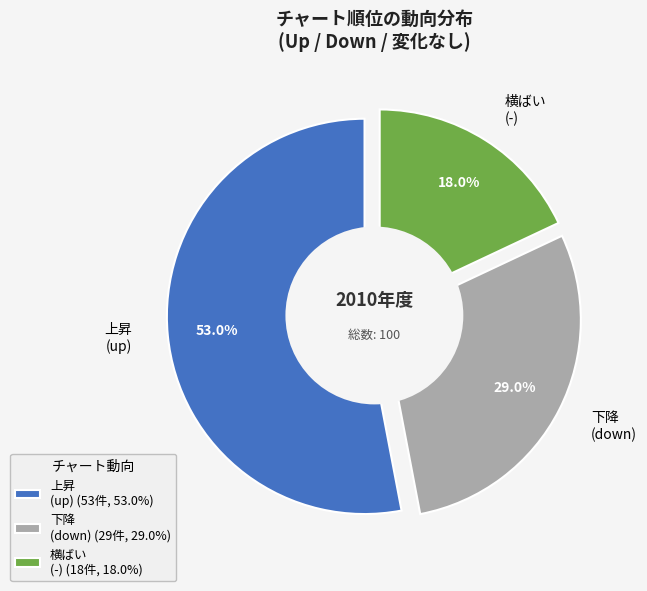

Which category has the biggest portion of the pie?

up